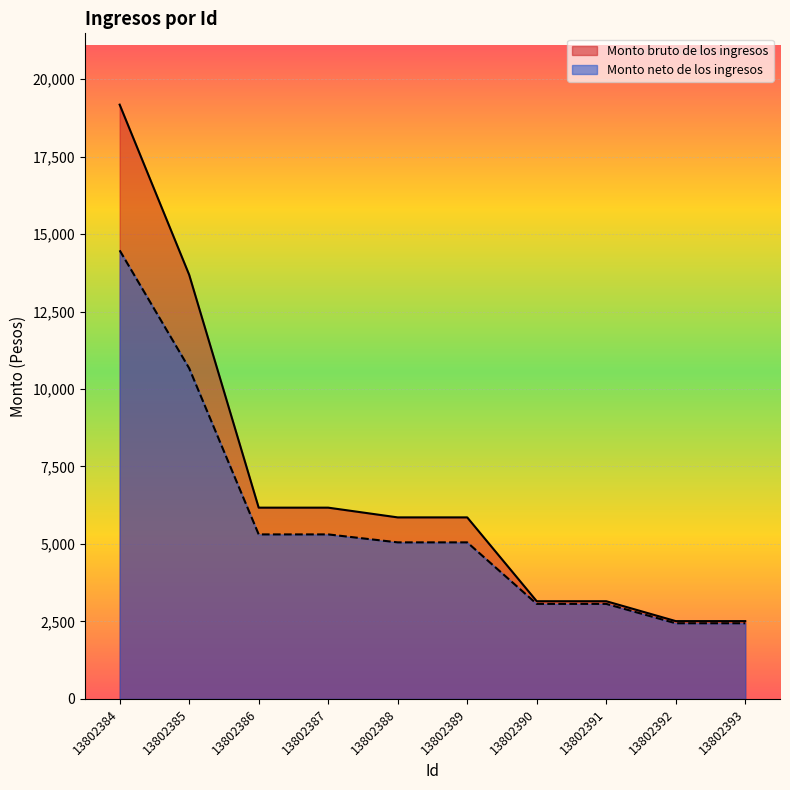

True or false: Monto neto de los ingresos and Monto bruto de los ingresos cross at least once.

False